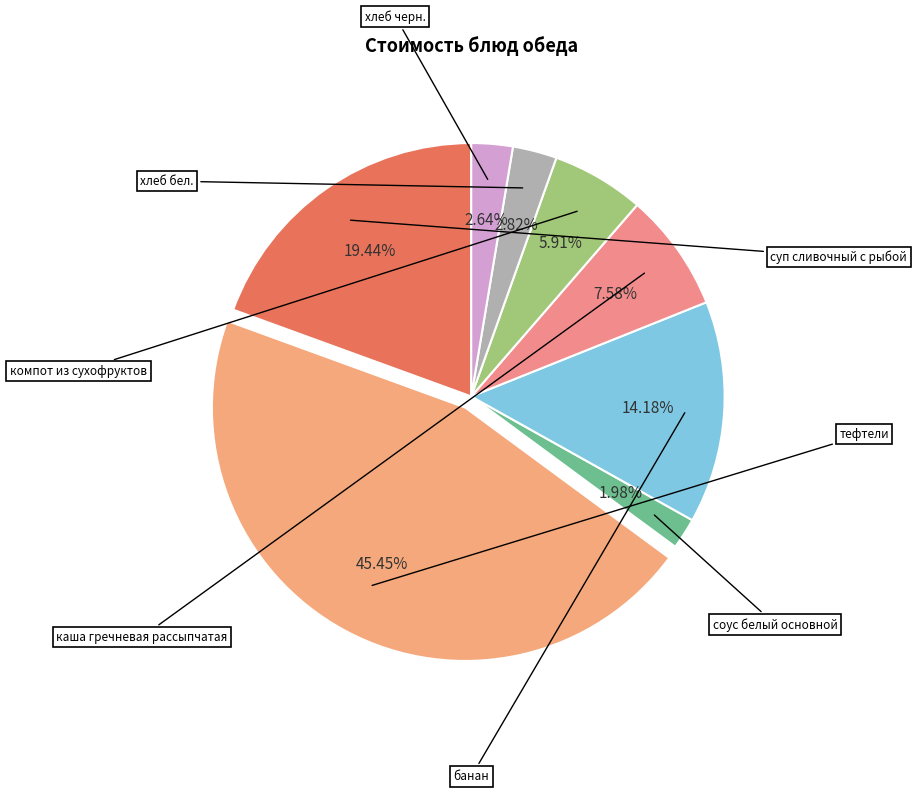

How many segments does this pie chart have?

8